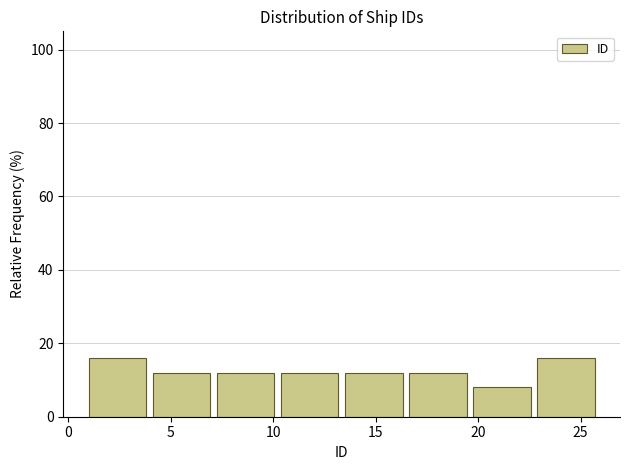

Reading left to right, list every bar in this chart as the range it spans on the x-axis followed by its height. Neither the bar edges nor the heights are printed on the chart, so give them approximately, as read against the axes.

1.0 to 4.0: 16
4.0 to 7.5: 12
7.5 to 10.5: 12
10.5 to 13.5: 12
13.5 to 16.5: 12
16.5 to 20.0: 12
20.0 to 23.0: 8
23.0 to 26.0: 16